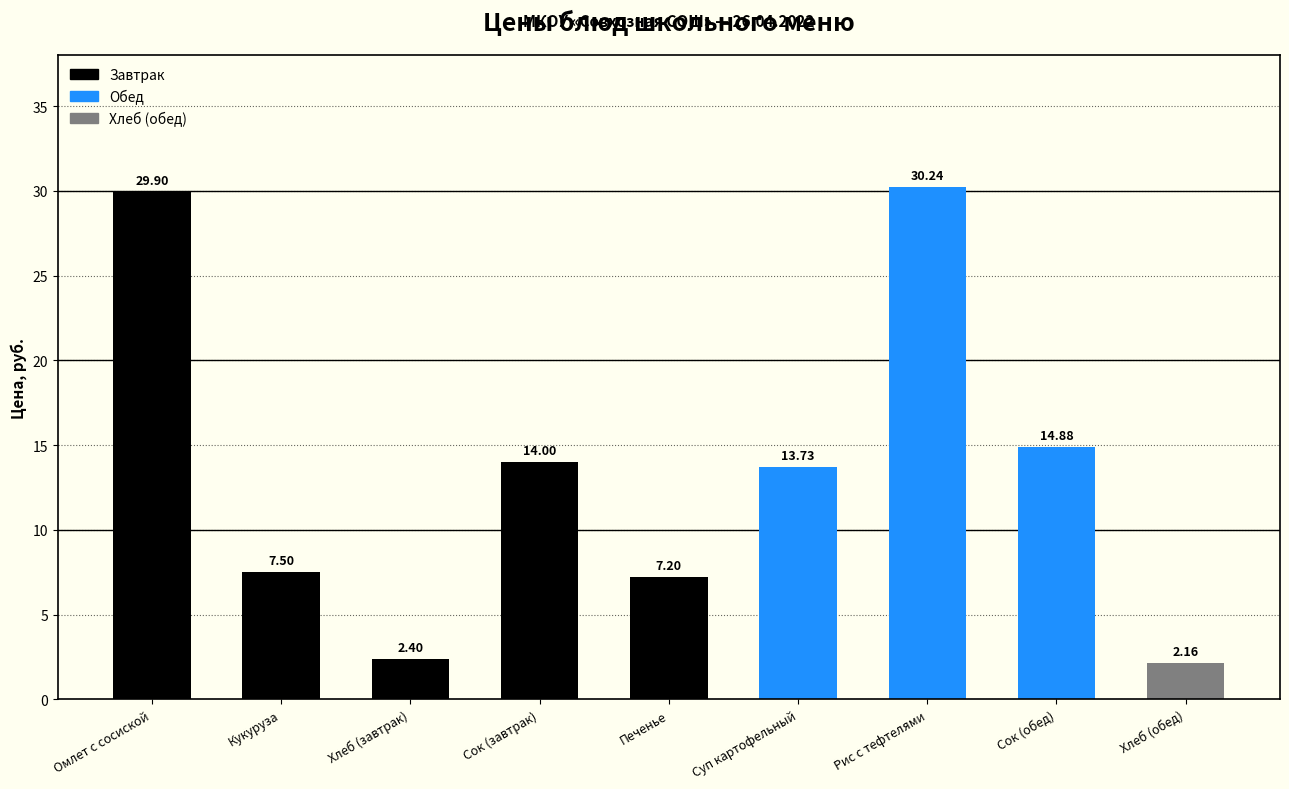

Which has a higher value, Печенье or Хлеб (обед)?

Печенье